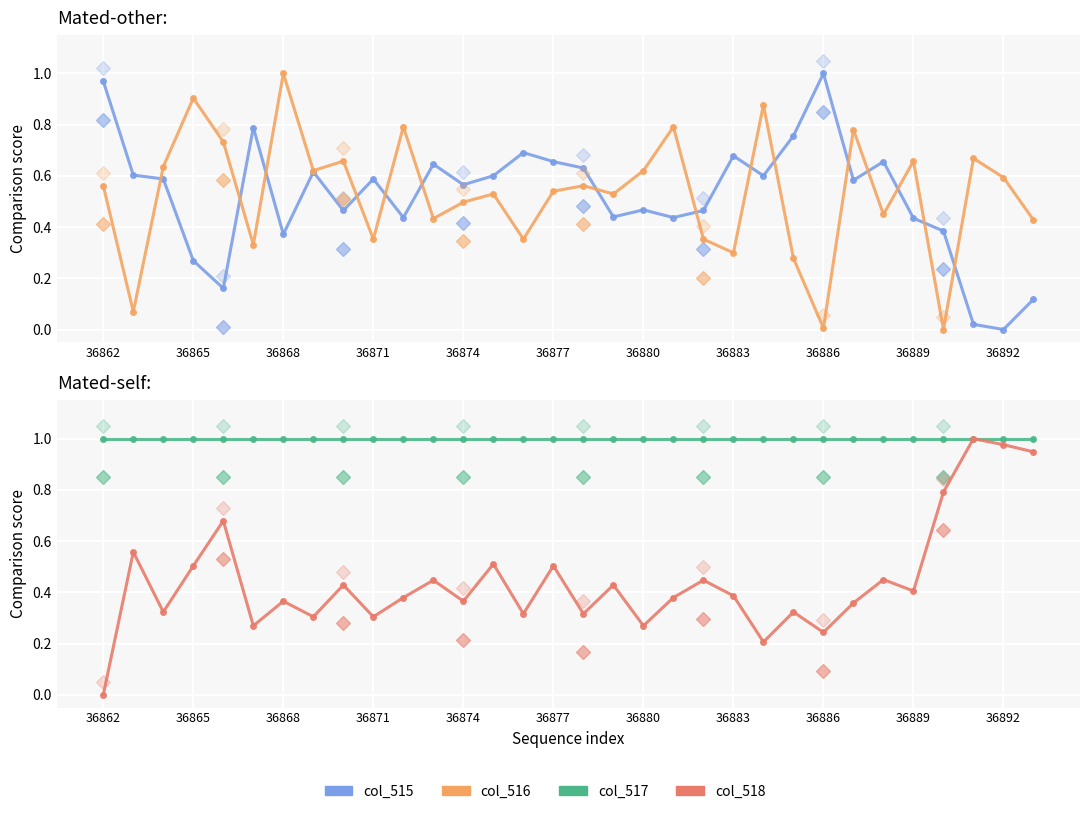

What is the difference between the col_516 values at 27 and 13?

0.1